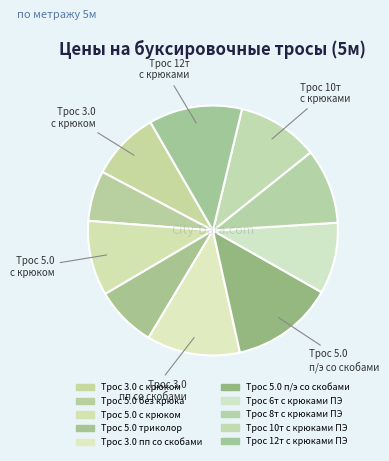

Count the number of slices in the pie.

10